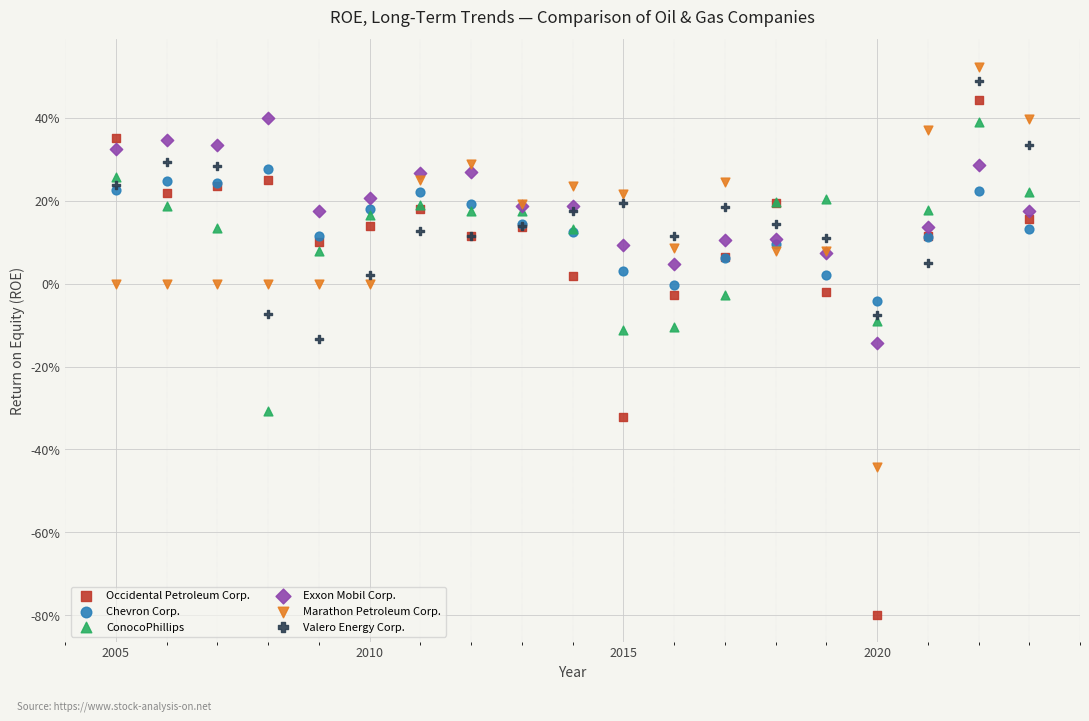

Which series reaches the maximum Y coordinate?

Marathon Petroleum Corp.